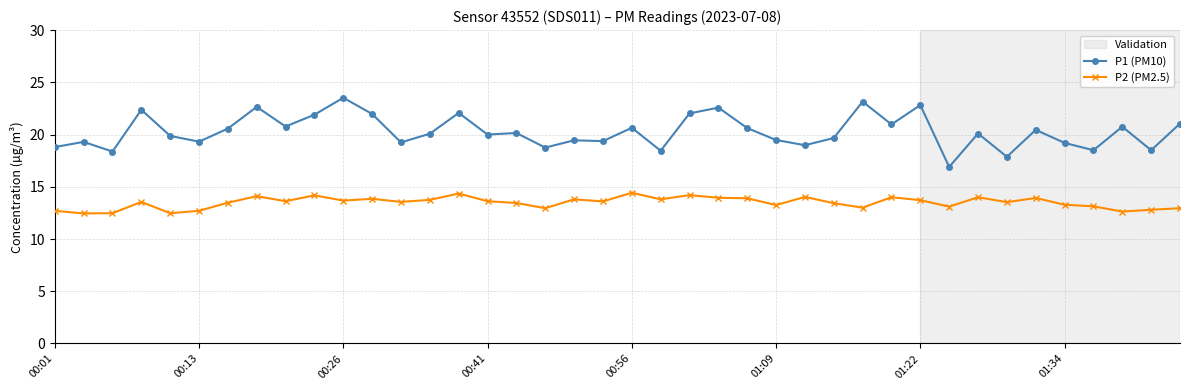

Which series has the widest spread of values?

P1 (PM10)